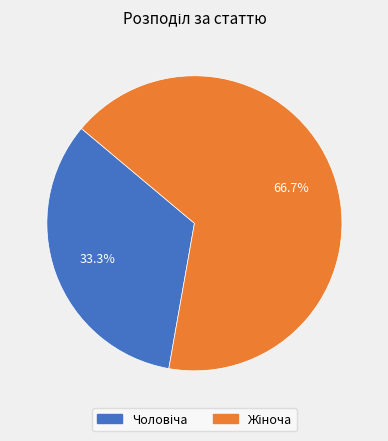

Is there a majority slice in this chart?

Yes